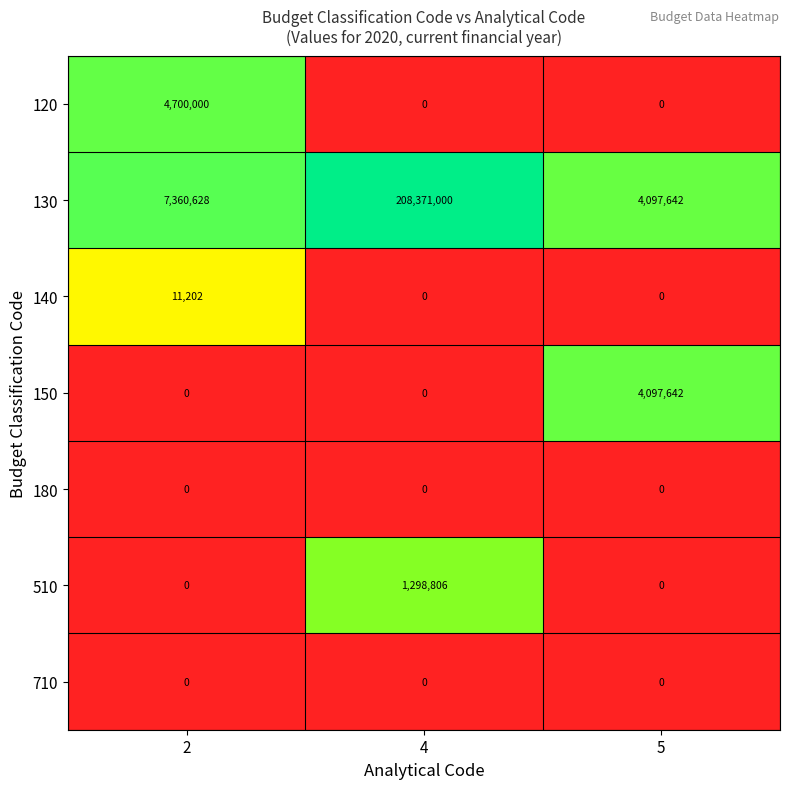

What is the highest value of the 150 series?

4097642